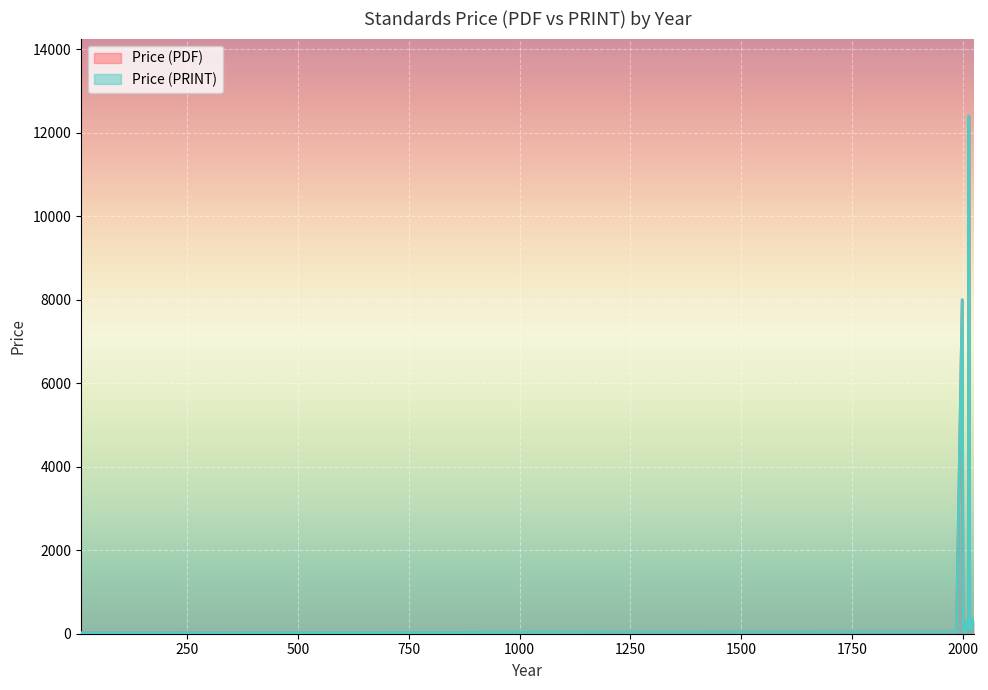

Does the chart display data point markers on the line(s)?

No